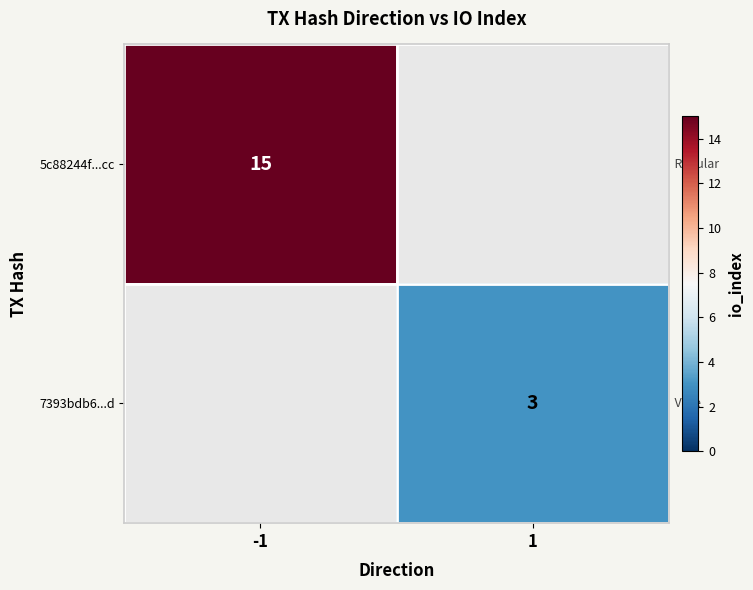

Is the value of 5c88244f...cc at -1 greater than the value of 7393bdb6...d at 1?

Yes